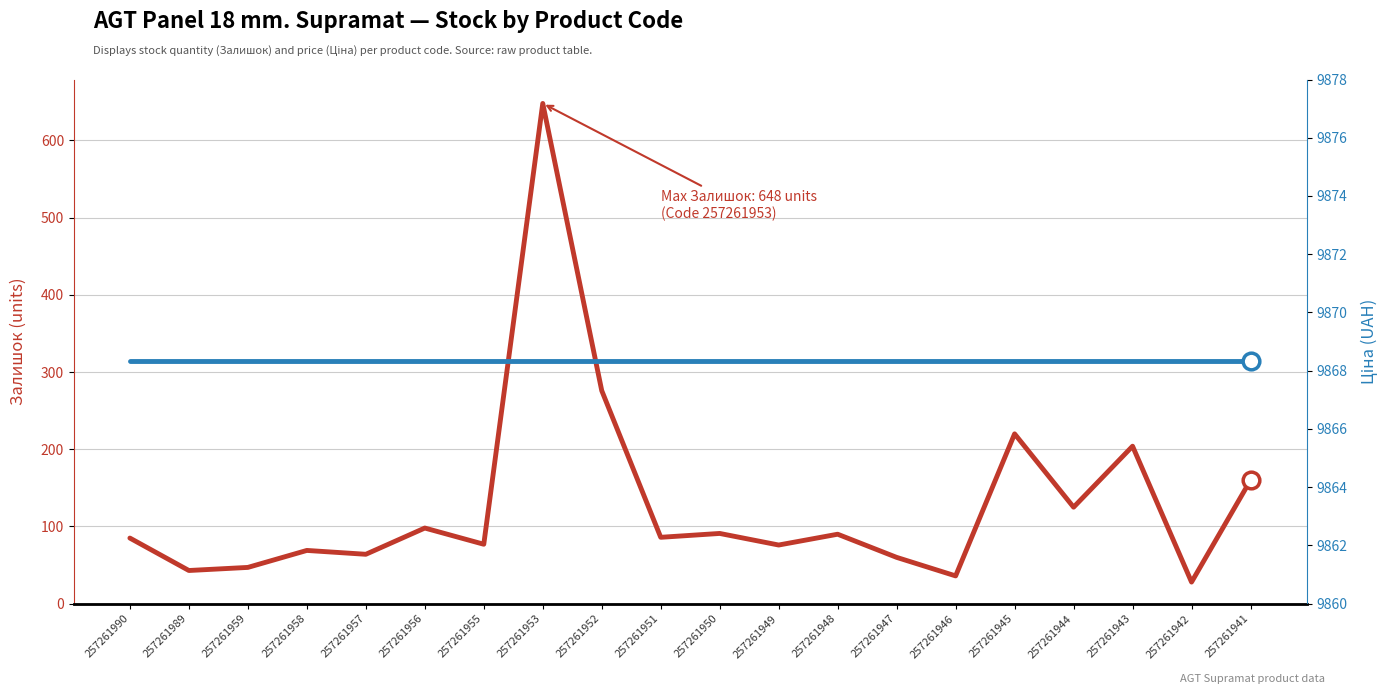

How many categories are shown in the chart?

20